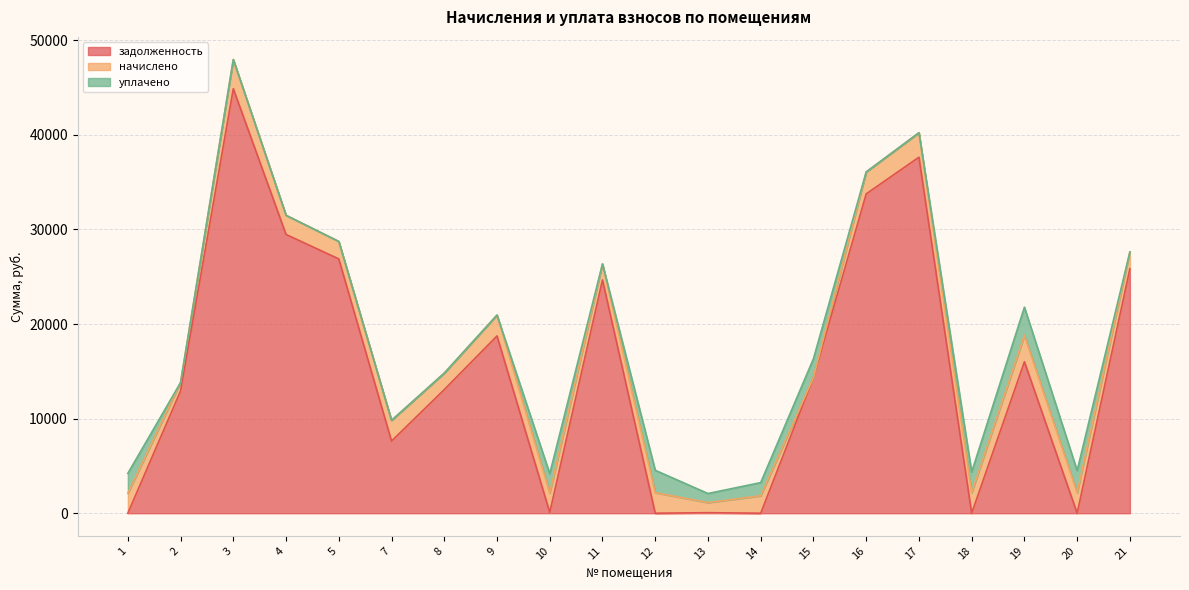

Does the chart display data point markers on the line(s)?

No